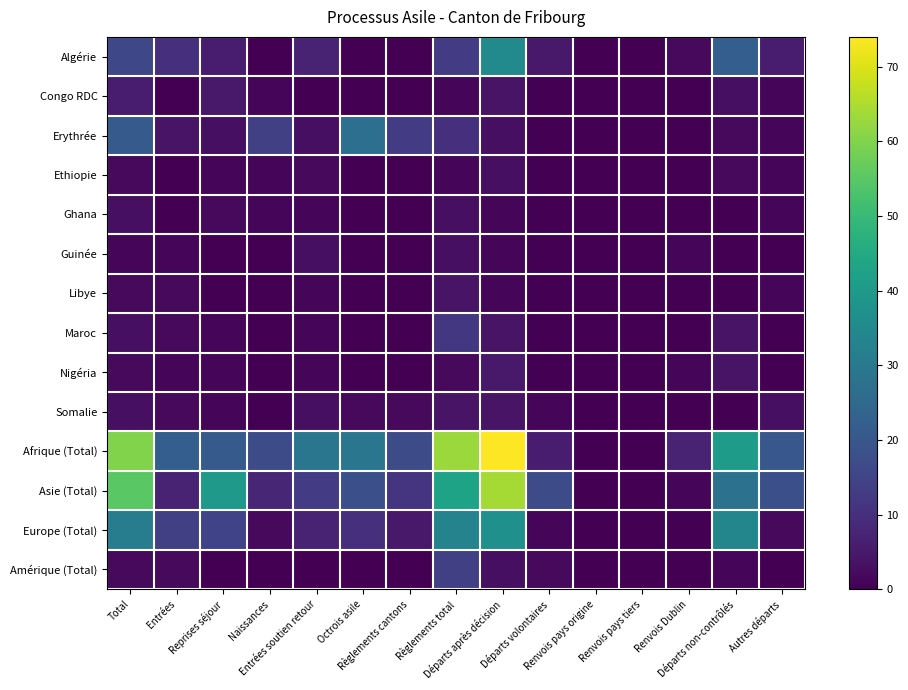

Reading left to right, transcribe all the data shown in this chart.

Algérie: Total=16	Entrées=10	Reprises séjour=6	Naissances=0	Entrées soutien retour=7	Octrois asile=0	Règlements cantons=0	Règlements total=13	Départs après décision=35	Départs volontaires=5	Renvois pays origine=0	Renvois pays tiers=0	Renvois Dublin=2	Départs non-contrôlés=22	Autres départs=6
Congo RDC: Total=6	Entrées=0	Reprises séjour=5	Naissances=1	Entrées soutien retour=0	Octrois asile=0	Règlements cantons=0	Règlements total=1	Départs après décision=4	Départs volontaires=0	Renvois pays origine=0	Renvois pays tiers=0	Renvois Dublin=0	Départs non-contrôlés=3	Autres départs=1
Erythrée: Total=21	Entrées=4	Reprises séjour=3	Naissances=14	Entrées soutien retour=3	Octrois asile=27	Règlements cantons=13	Règlements total=10	Départs après décision=3	Départs volontaires=0	Renvois pays origine=0	Renvois pays tiers=0	Renvois Dublin=0	Départs non-contrôlés=2	Autres départs=1
Ethiopie: Total=2	Entrées=0	Reprises séjour=1	Naissances=1	Entrées soutien retour=2	Octrois asile=0	Règlements cantons=0	Règlements total=1	Départs après décision=3	Départs volontaires=0	Renvois pays origine=0	Renvois pays tiers=0	Renvois Dublin=0	Départs non-contrôlés=2	Autres départs=1
Ghana: Total=3	Entrées=0	Reprises séjour=2	Naissances=1	Entrées soutien retour=1	Octrois asile=0	Règlements cantons=0	Règlements total=3	Départs après décision=1	Départs volontaires=0	Renvois pays origine=0	Renvois pays tiers=0	Renvois Dublin=0	Départs non-contrôlés=0	Autres départs=1
Guinée: Total=1	Entrées=1	Reprises séjour=0	Naissances=0	Entrées soutien retour=3	Octrois asile=0	Règlements cantons=0	Règlements total=3	Départs après décision=1	Départs volontaires=0	Renvois pays origine=0	Renvois pays tiers=0	Renvois Dublin=1	Départs non-contrôlés=0	Autres départs=0
Libye: Total=2	Entrées=2	Reprises séjour=0	Naissances=0	Entrées soutien retour=1	Octrois asile=0	Règlements cantons=0	Règlements total=4	Départs après décision=1	Départs volontaires=0	Renvois pays origine=0	Renvois pays tiers=0	Renvois Dublin=0	Départs non-contrôlés=0	Autres départs=1
Maroc: Total=3	Entrées=2	Reprises séjour=1	Naissances=0	Entrées soutien retour=1	Octrois asile=0	Règlements cantons=0	Règlements total=12	Départs après décision=4	Départs volontaires=0	Renvois pays origine=0	Renvois pays tiers=0	Renvois Dublin=0	Départs non-contrôlés=4	Autres départs=0
Nigéria: Total=2	Entrées=1	Reprises séjour=1	Naissances=0	Entrées soutien retour=1	Octrois asile=0	Règlements cantons=0	Règlements total=2	Départs après décision=5	Départs volontaires=0	Renvois pays origine=0	Renvois pays tiers=0	Renvois Dublin=1	Départs non-contrôlés=4	Autres départs=0
Somalie: Total=3	Entrées=2	Reprises séjour=1	Naissances=0	Entrées soutien retour=3	Octrois asile=2	Règlements cantons=2	Règlements total=4	Départs après décision=4	Départs volontaires=1	Renvois pays origine=0	Renvois pays tiers=0	Renvois Dublin=0	Départs non-contrôlés=0	Autres départs=3
Afrique (Total): Total=60	Entrées=22	Reprises séjour=21	Naissances=17	Entrées soutien retour=29	Octrois asile=29	Règlements cantons=17	Règlements total=63	Départs après décision=74	Départs volontaires=6	Renvois pays origine=0	Renvois pays tiers=0	Renvois Dublin=7	Départs non-contrôlés=41	Autres départs=20
Asie (Total): Total=55	Entrées=7	Reprises séjour=40	Naissances=8	Entrées soutien retour=13	Octrois asile=18	Règlements cantons=11	Règlements total=43	Départs après décision=64	Départs volontaires=17	Renvois pays origine=0	Renvois pays tiers=0	Renvois Dublin=1	Départs non-contrôlés=28	Autres départs=18
Europe (Total): Total=31	Entrées=14	Reprises séjour=15	Naissances=2	Entrées soutien retour=7	Octrois asile=10	Règlements cantons=5	Règlements total=33	Départs après décision=37	Départs volontaires=1	Renvois pays origine=0	Renvois pays tiers=0	Renvois Dublin=0	Départs non-contrôlés=34	Autres départs=2
Amérique (Total): Total=2	Entrées=2	Reprises séjour=0	Naissances=0	Entrées soutien retour=0	Octrois asile=0	Règlements cantons=0	Règlements total=14	Départs après décision=3	Départs volontaires=2	Renvois pays origine=0	Renvois pays tiers=0	Renvois Dublin=0	Départs non-contrôlés=1	Autres départs=0